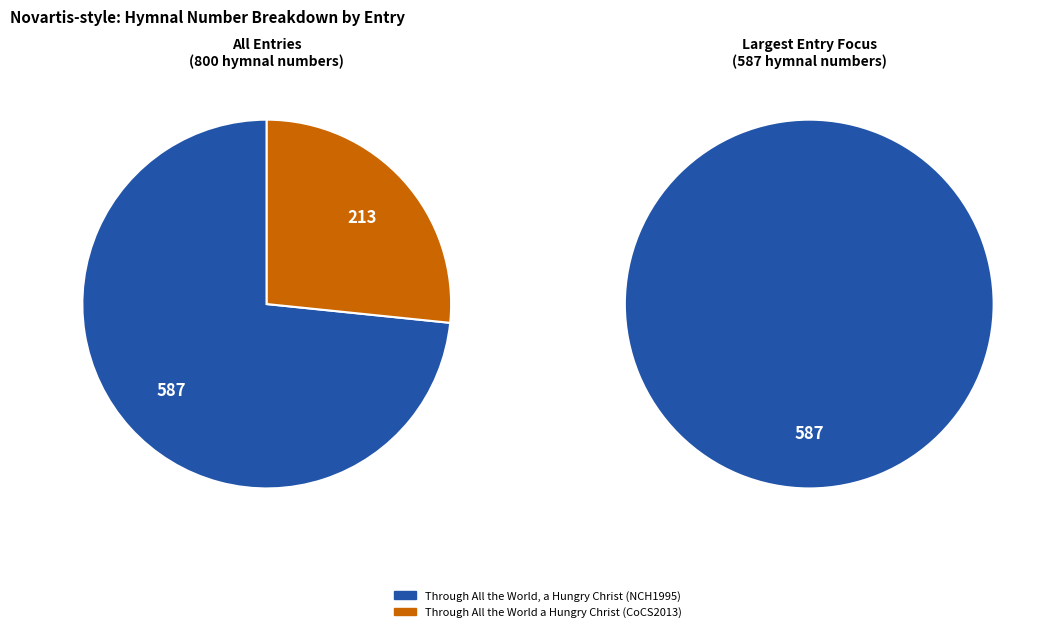

Combined, what portion of the pie is Through All the World a Hungry Christ (CoCS2013) and Through All the World, a Hungry Christ (NCH1995)?

100.0%